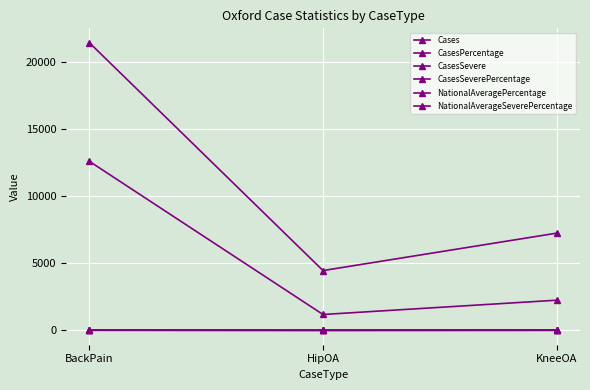

What is the value of the NationalAverageSeverePercentage point at the 3rd from the left?

6.1